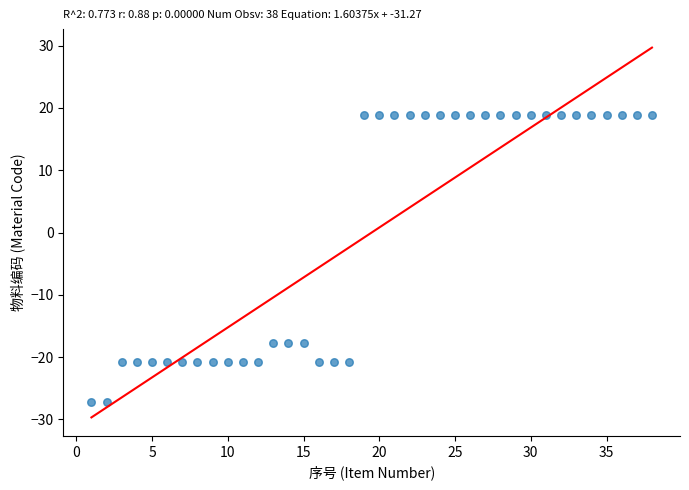

What is the range of X values (max minus min)?

37.0